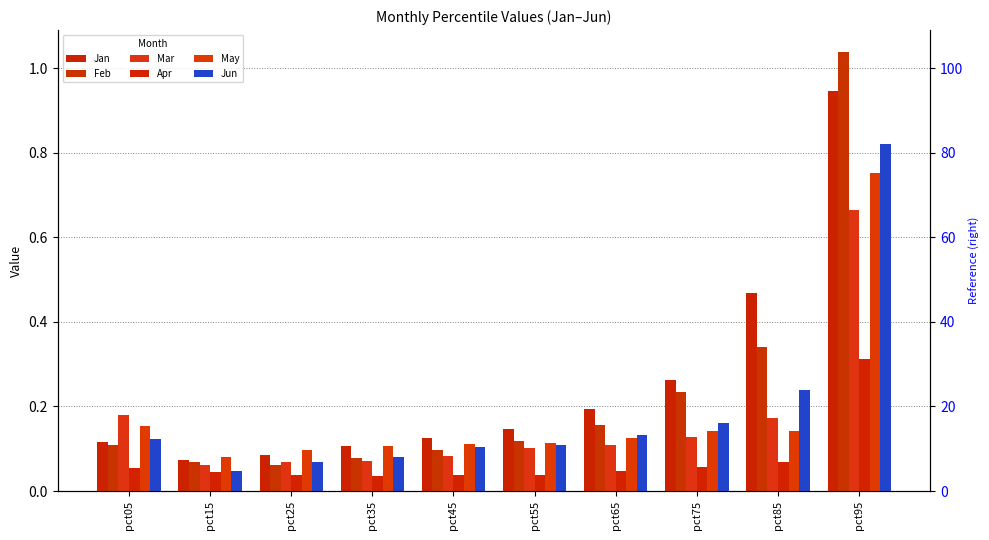

What are all the series names shown in the legend?

Jan, Feb, Mar, Apr, May, Jun